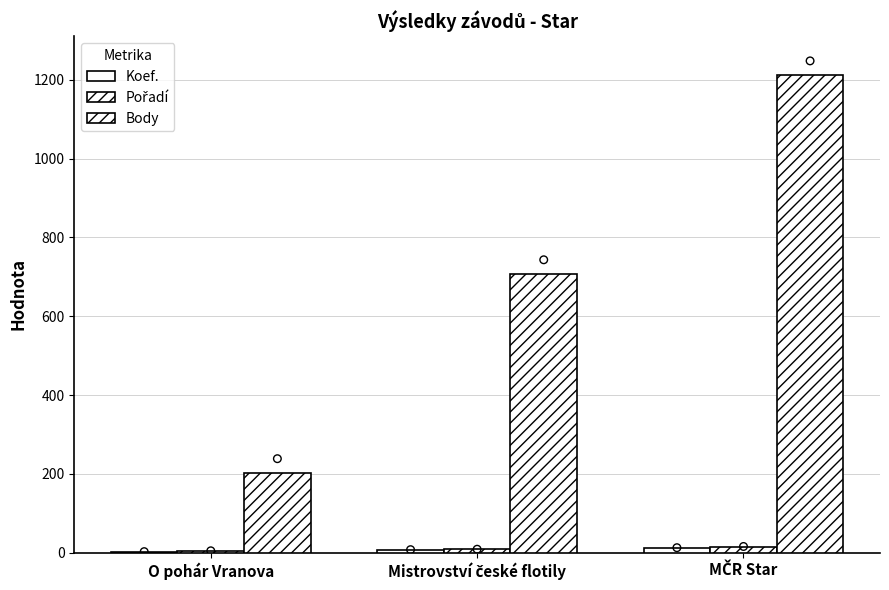

What are all the series names shown in the legend?

Koef., Pořadí, Body